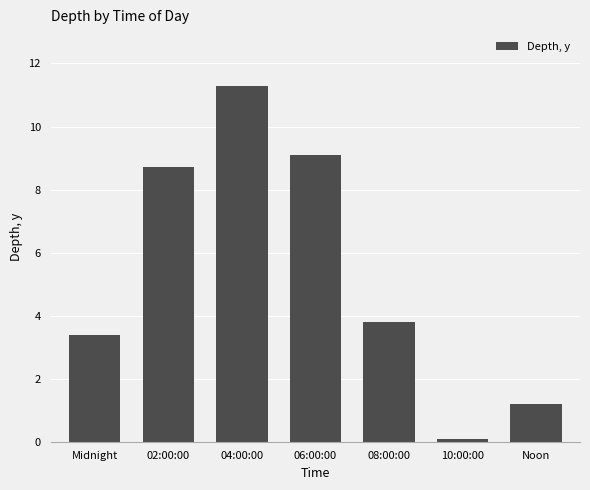

Where does the data first go above 3?

Midnight